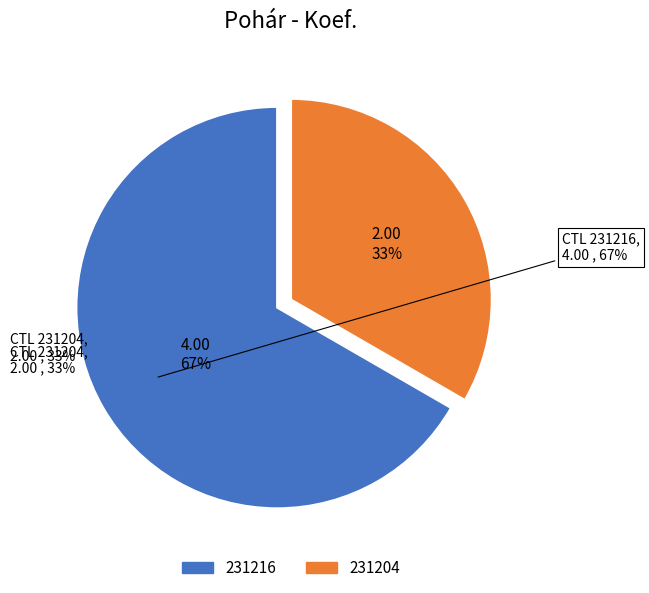

To the nearest percent, what is the average slice percentage?

50%